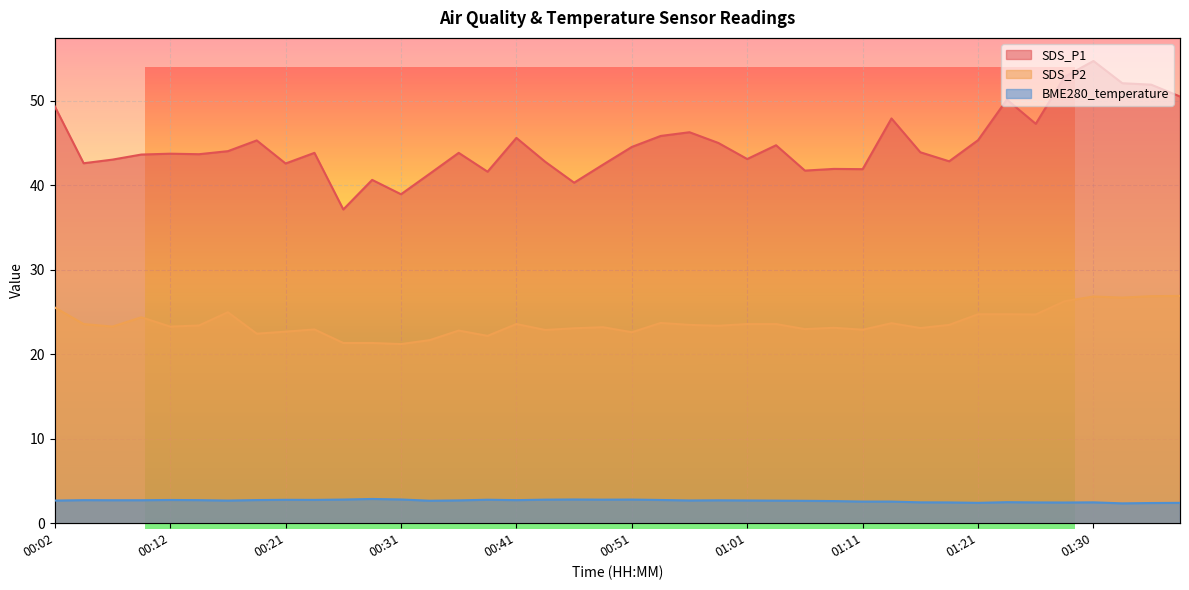

What is the label of the 5th point from the right?

01:28